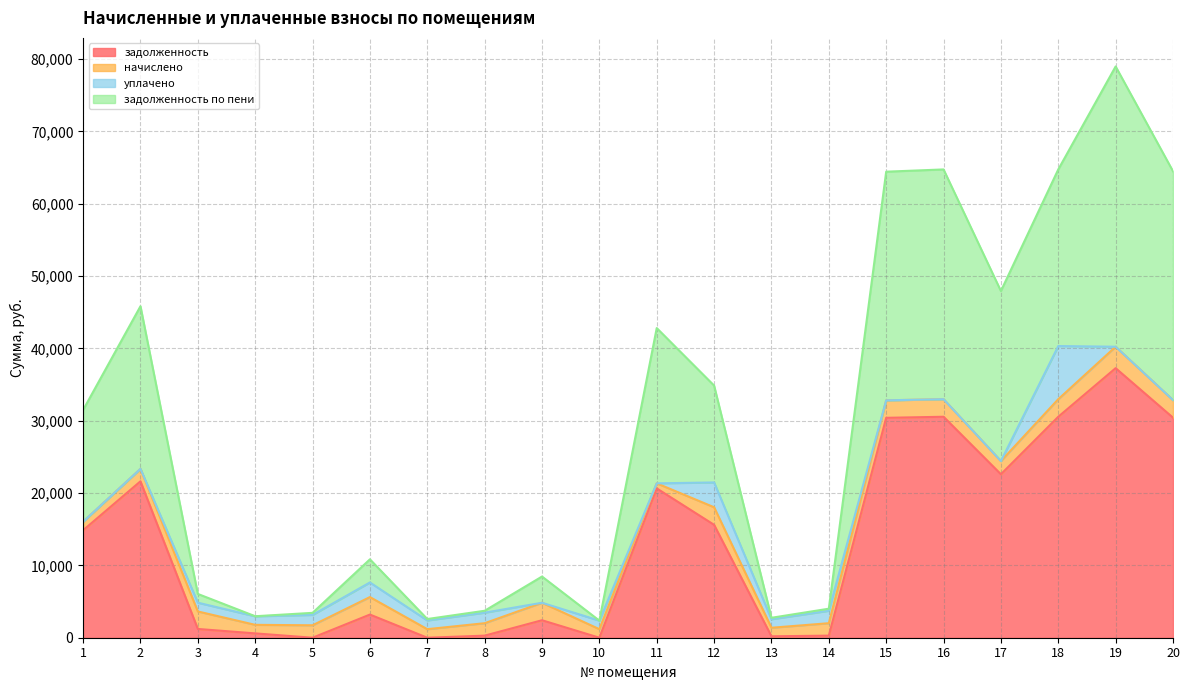

At which category is the sum across all series the highest?

19